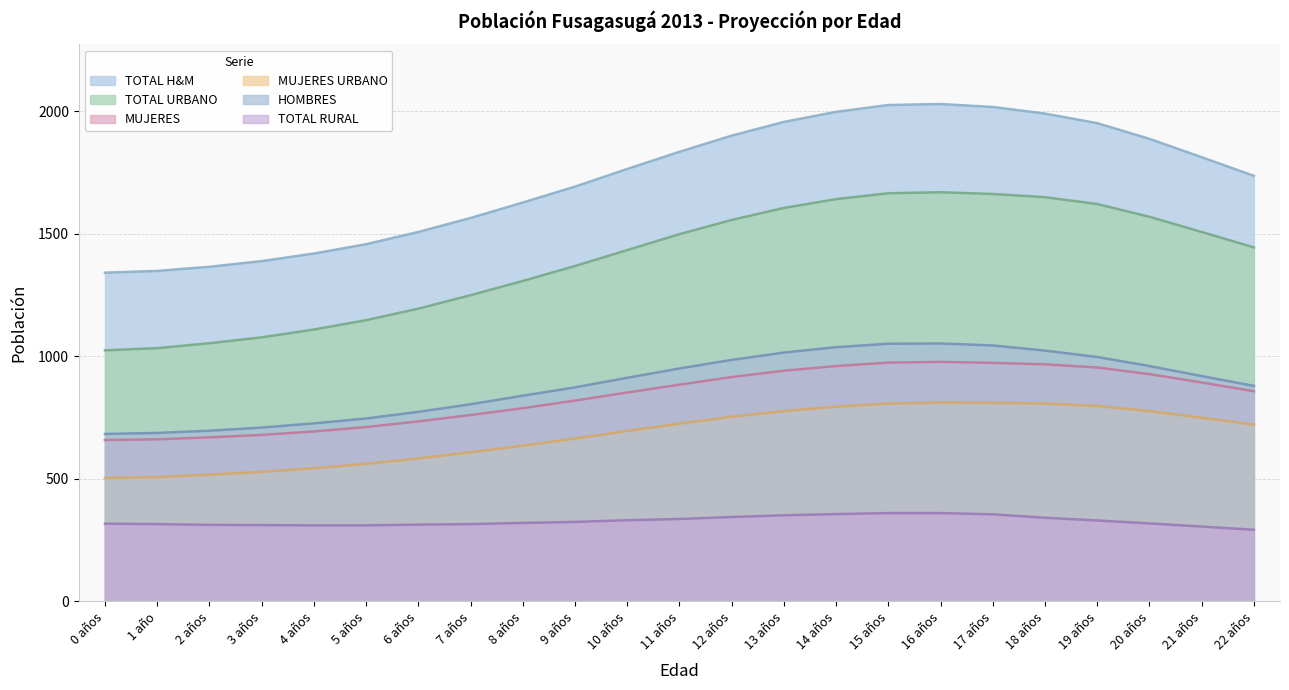

What is the label of the 21st point from the left?

20 años